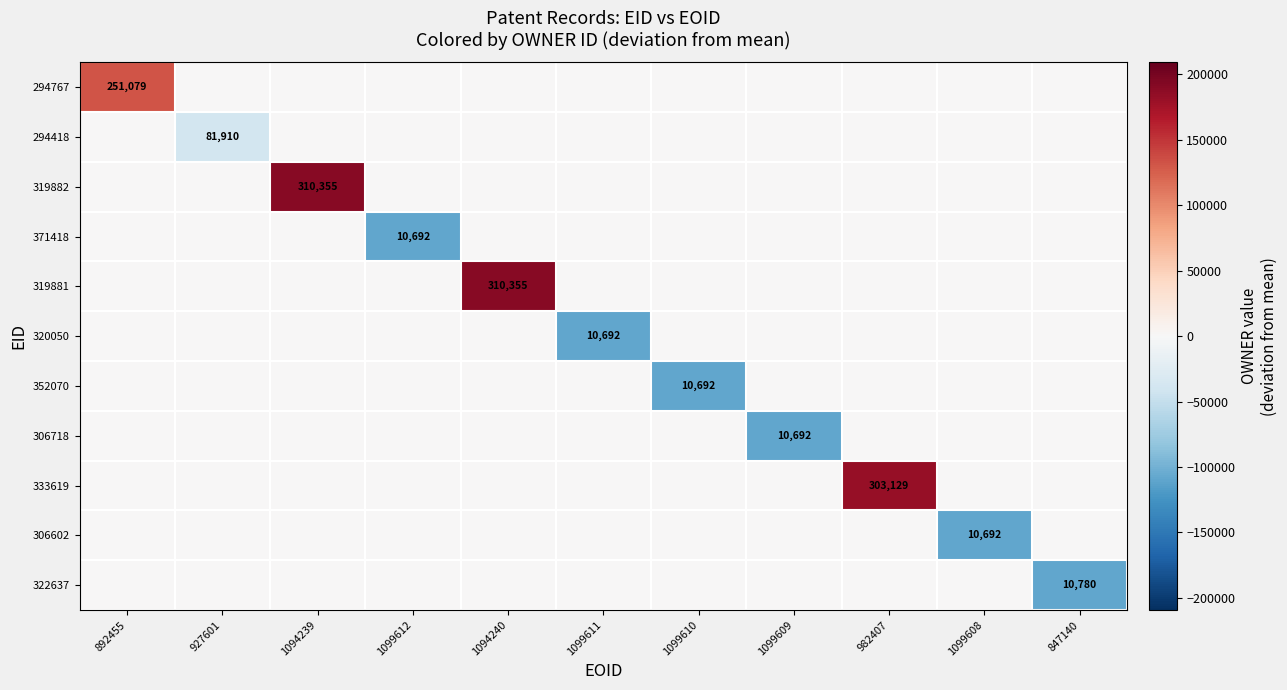

Is it true that 294767 equals 251079 at 892455?

True